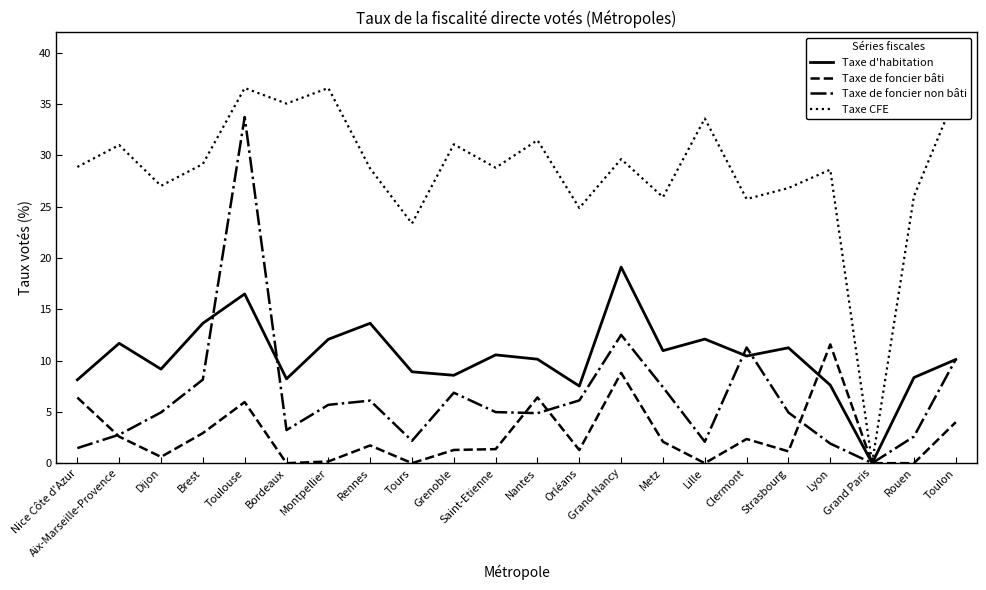

Rank the series at Grand Nancy from highest to lowest value.

Taxe CFE, Taxe d'habitation, Taxe de foncier non bâti, Taxe de foncier bâti